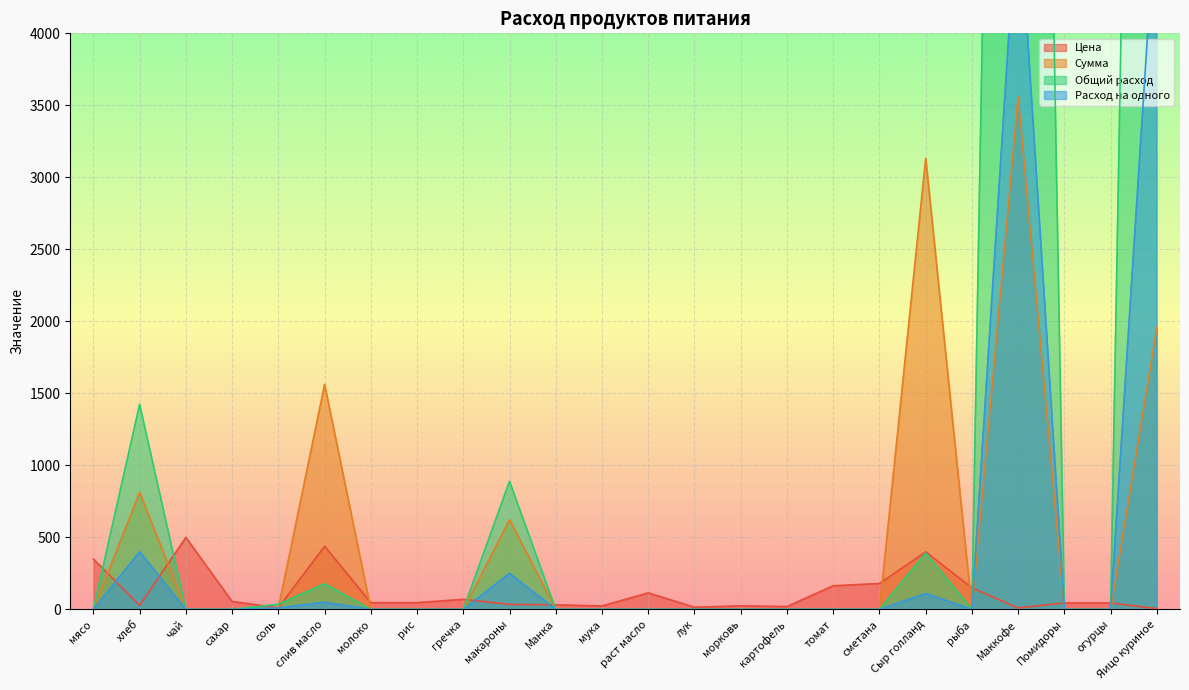

At how many categories does at least one series exceed 17460?

2